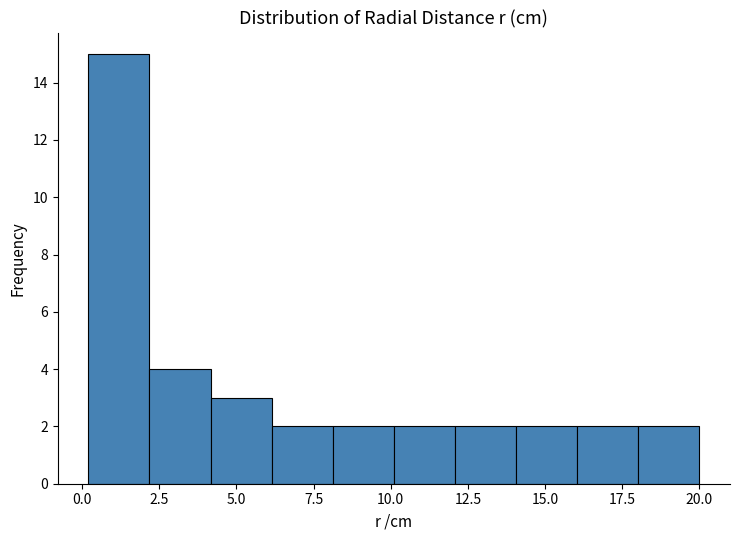

Around what value on the x-axis is the tallest bar? Give the approximate position of its centre, as read against the axis.

1.0